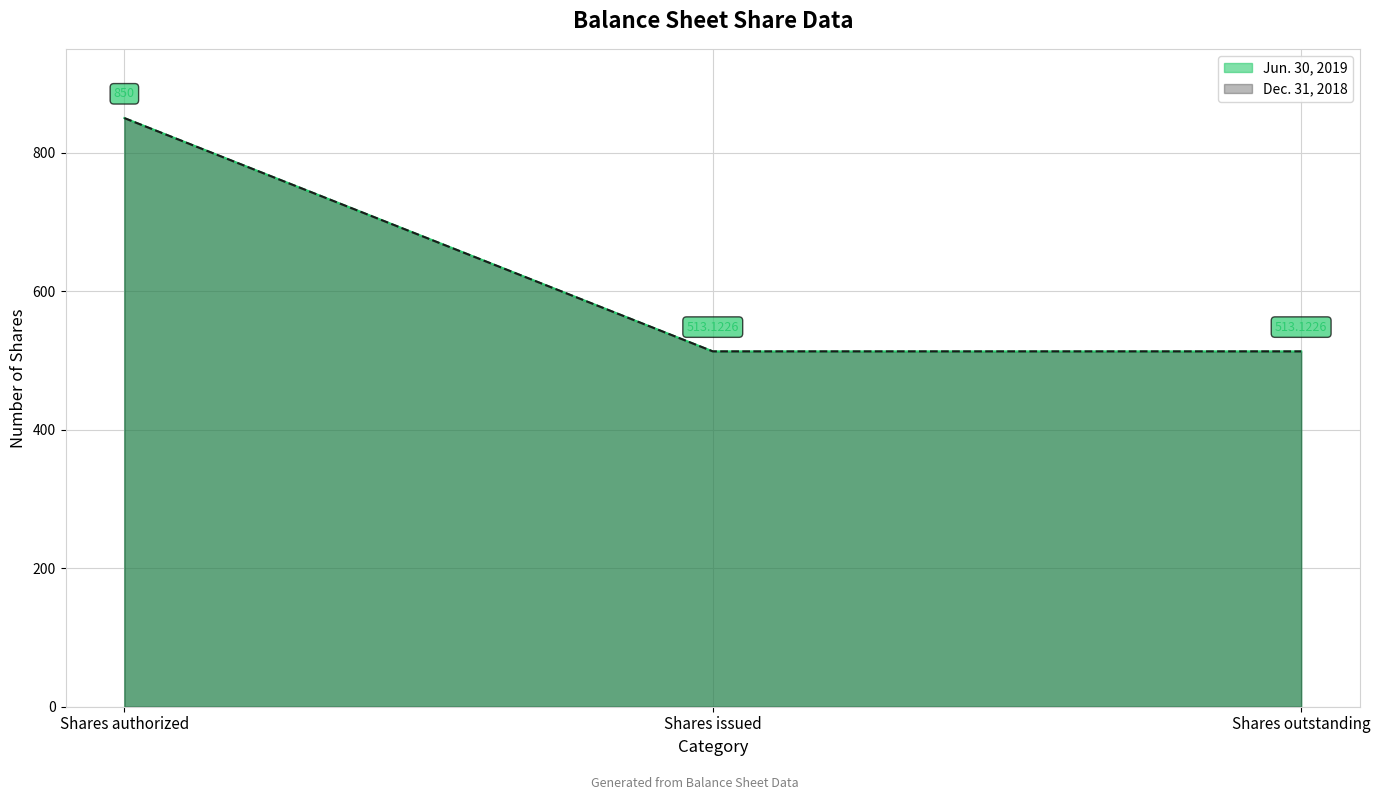

The Jun. 30, 2019 series shows 541.3 at Shares authorized. True or false?

False